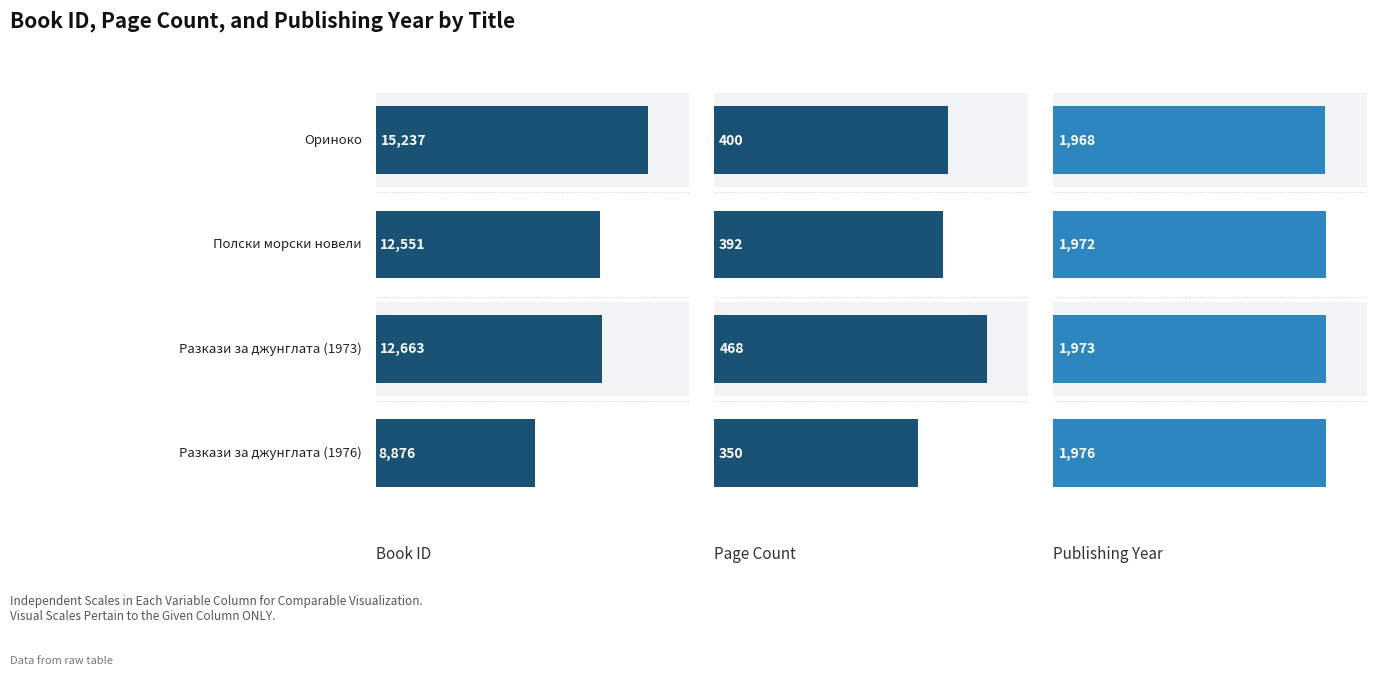

Reading left to right, extract all data points from this chart.

Book ID: 0=15237	1=12551	2=12663	3=8876
Page Count: 0=400	1=392	2=468	3=350
Publishing Year: 0=1968	1=1972	2=1973	3=1976